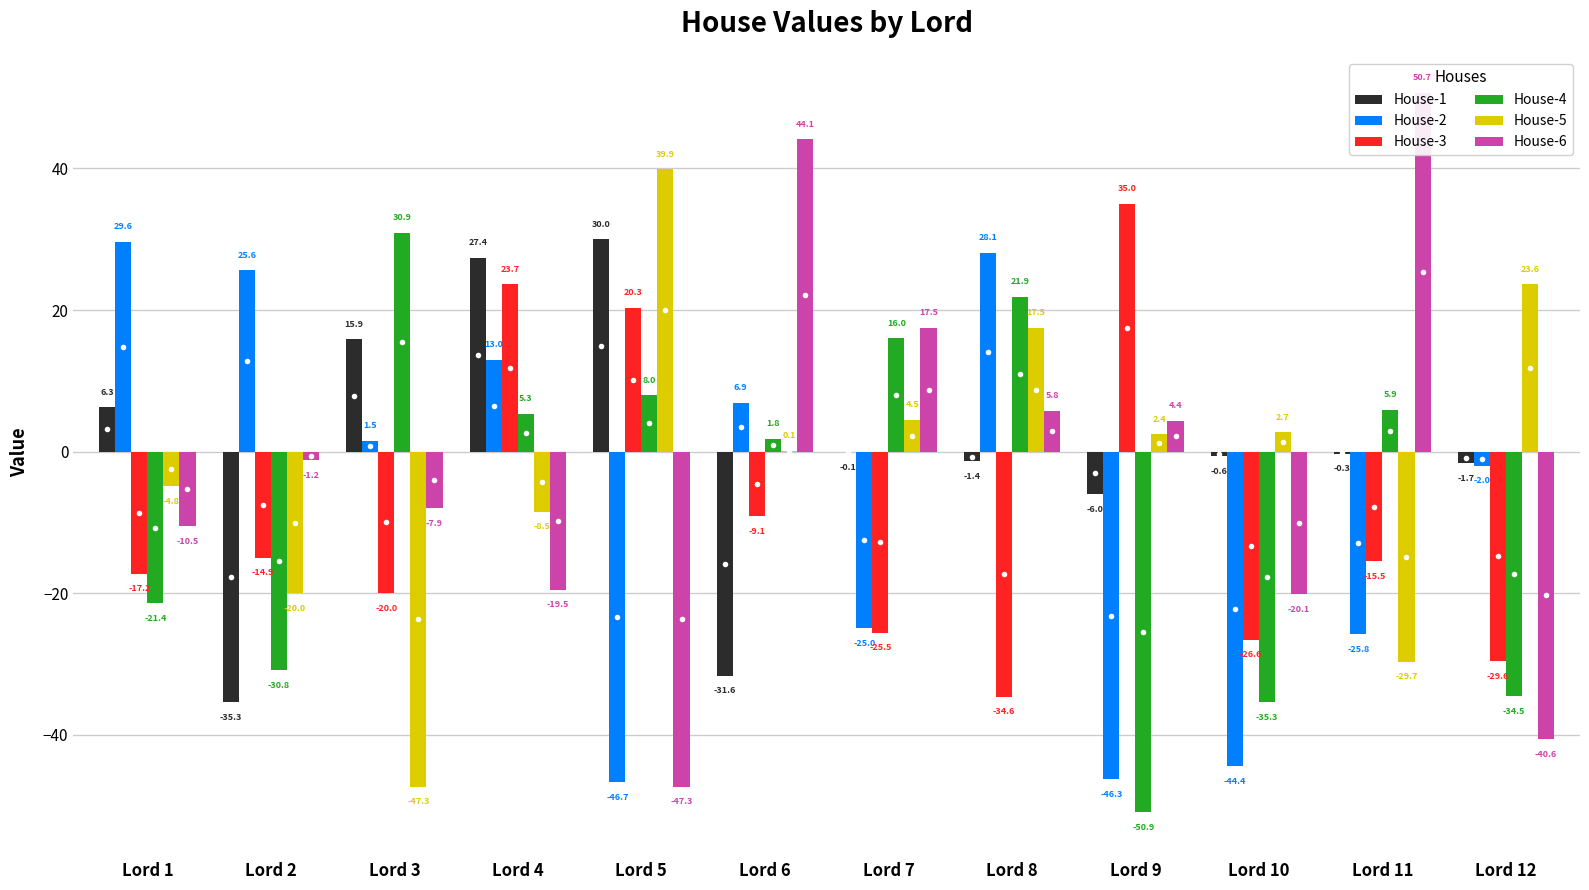

What is the difference between the second highest and minimum values in the House-4 series?

72.8